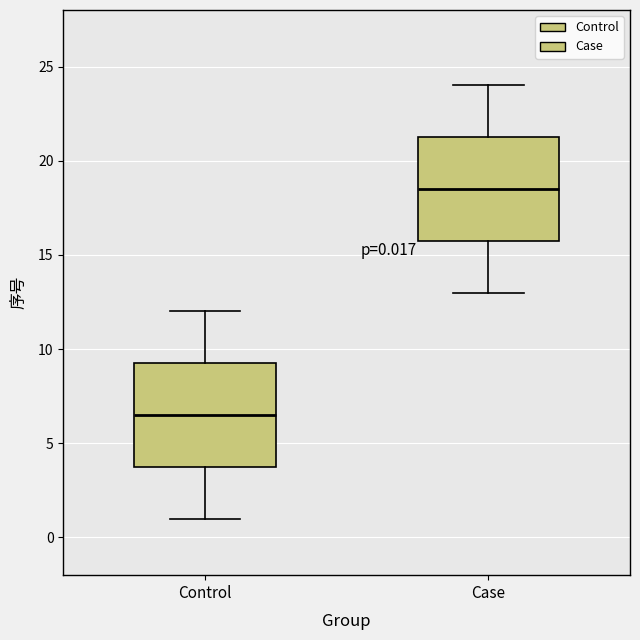

Which box has the highest median line?

Case